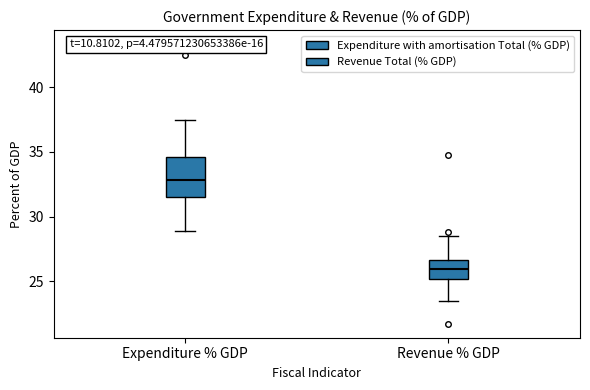

Which box's median line is the highest?

Expenditure % GDP